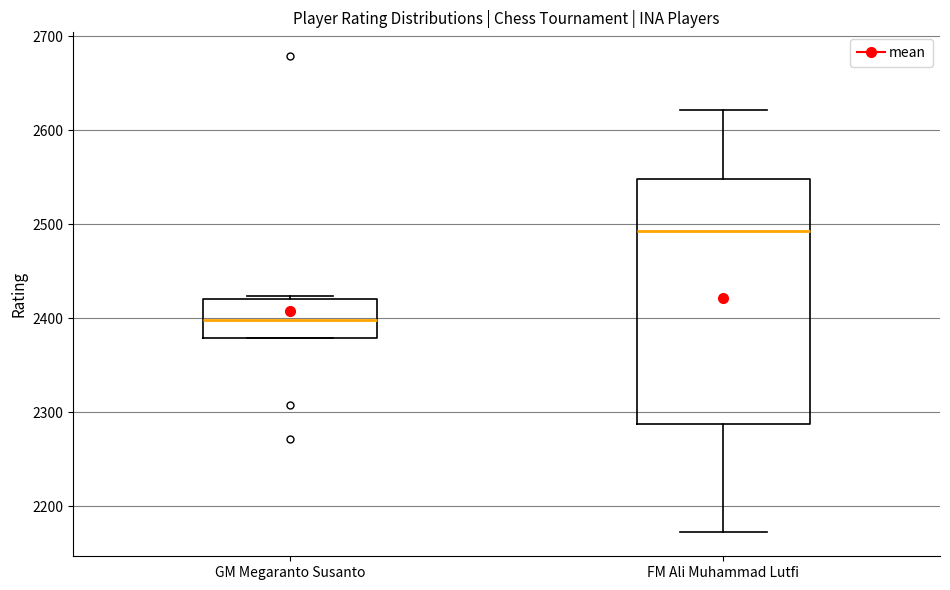

Where does the lower whisker of the box for FM Ali Muhammad Lutfi end on the y-axis? The values are not printed on the chart, so give them approximately, as read against the axis.

2170